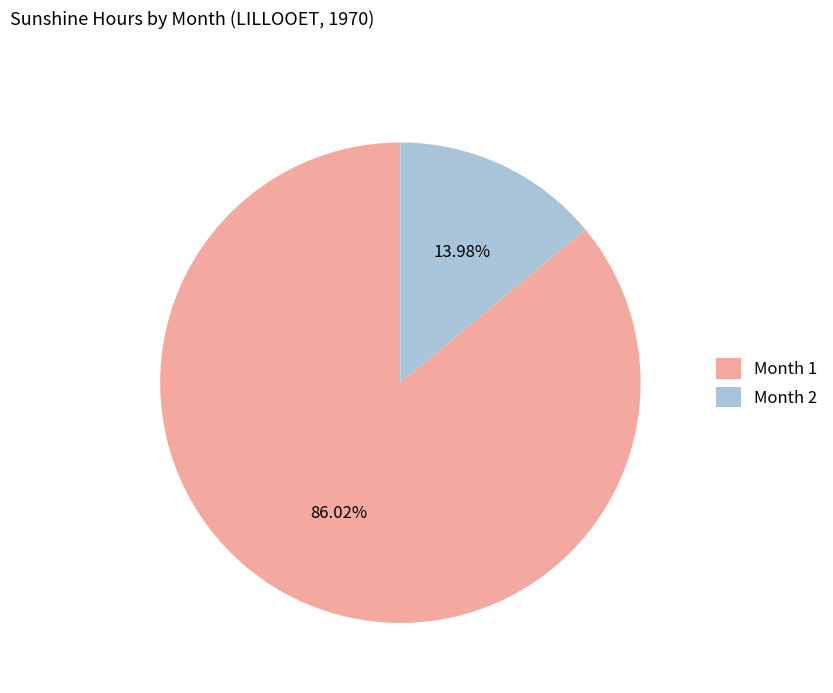

What is the smallest slice in the pie chart?

Month 2